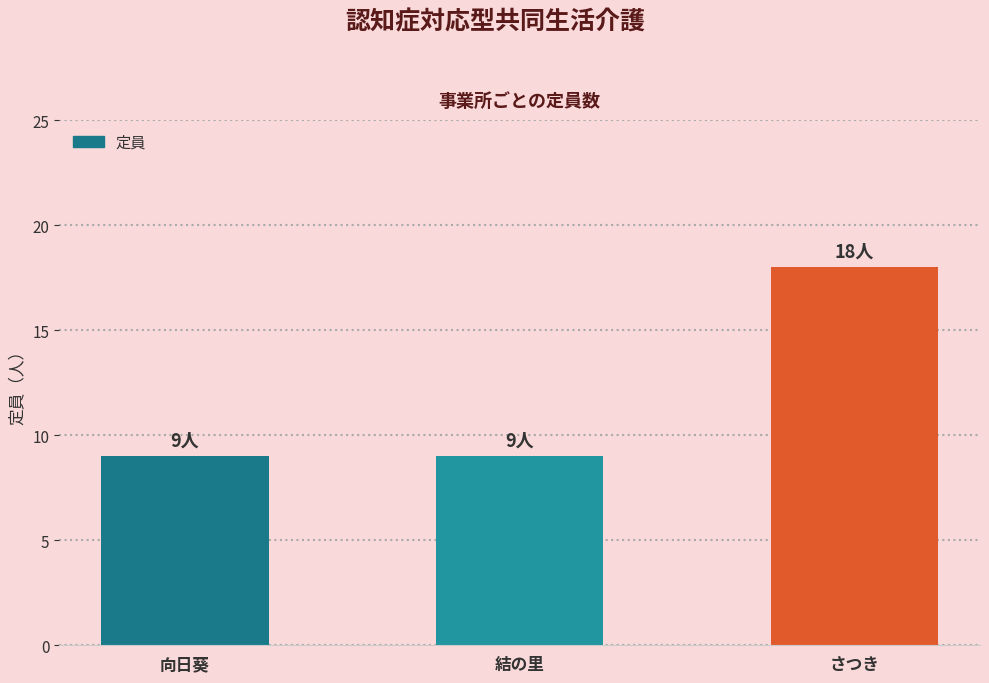

What is the value of the 1st bar from the left?

9